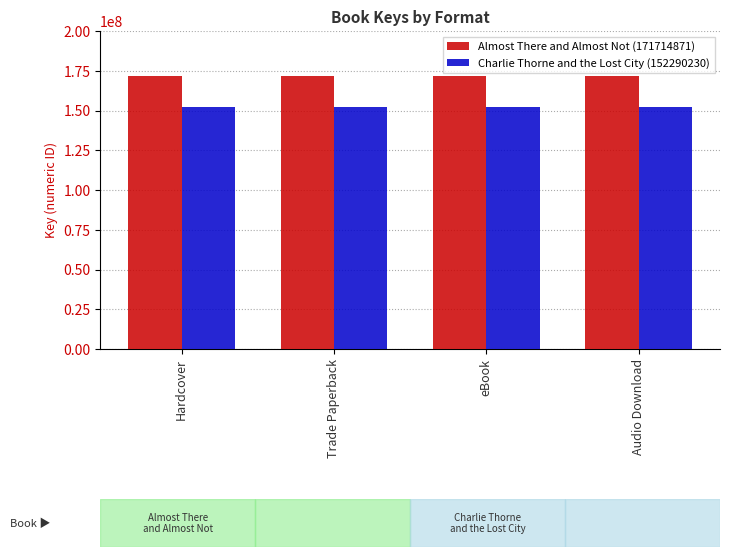

What is the smallest value displayed?

152290230